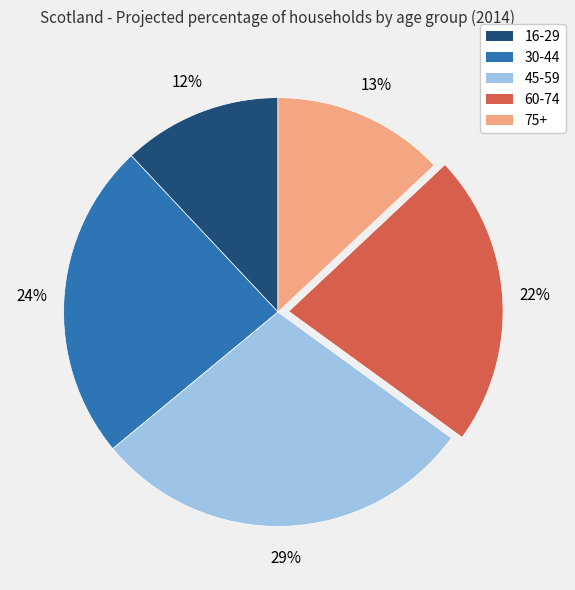

Does 45-59 represent more than half of the total?

No